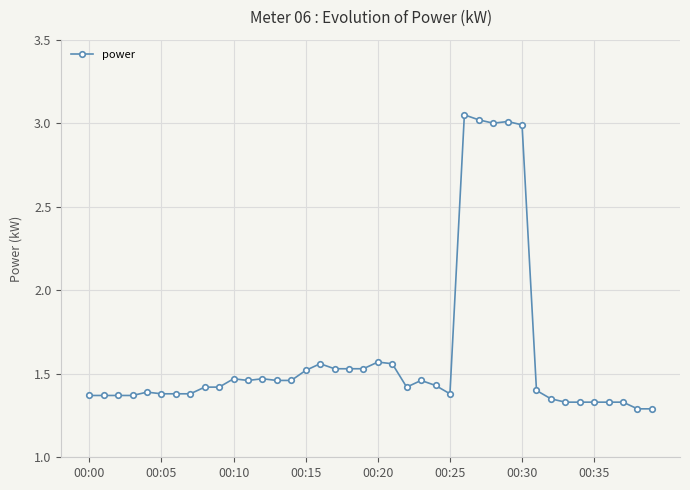

What is the difference between the second highest and second lowest values?

1.7